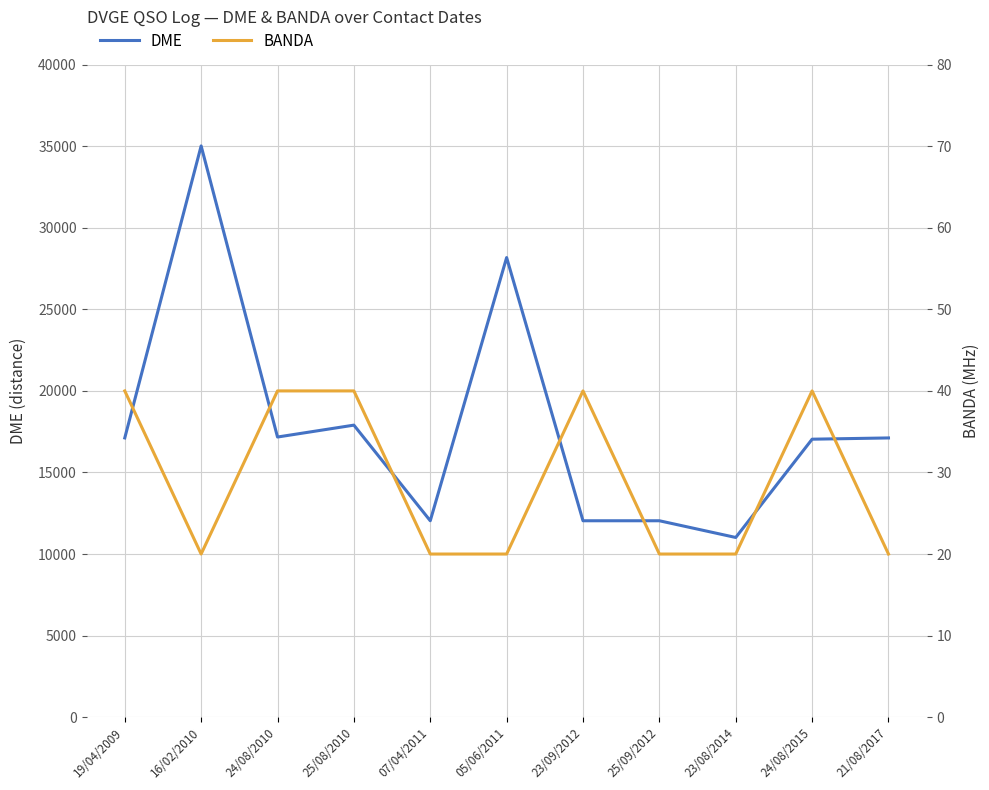

Which category has the highest value in the DME series?

16/02/2010